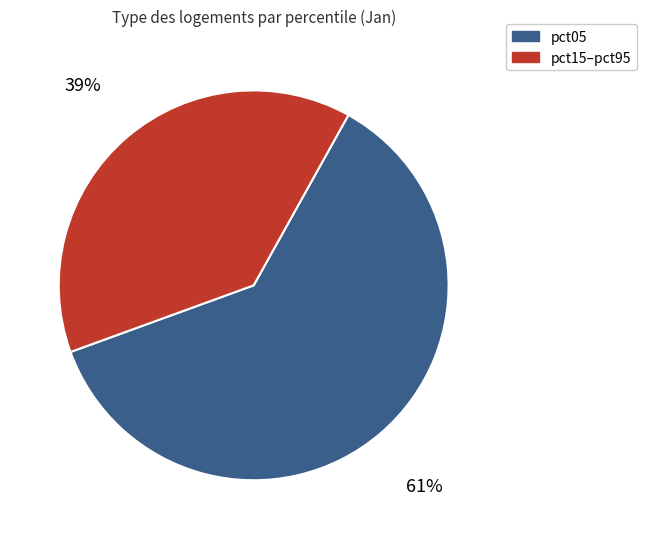

Is there any slice that represents more than half of the pie?

Yes